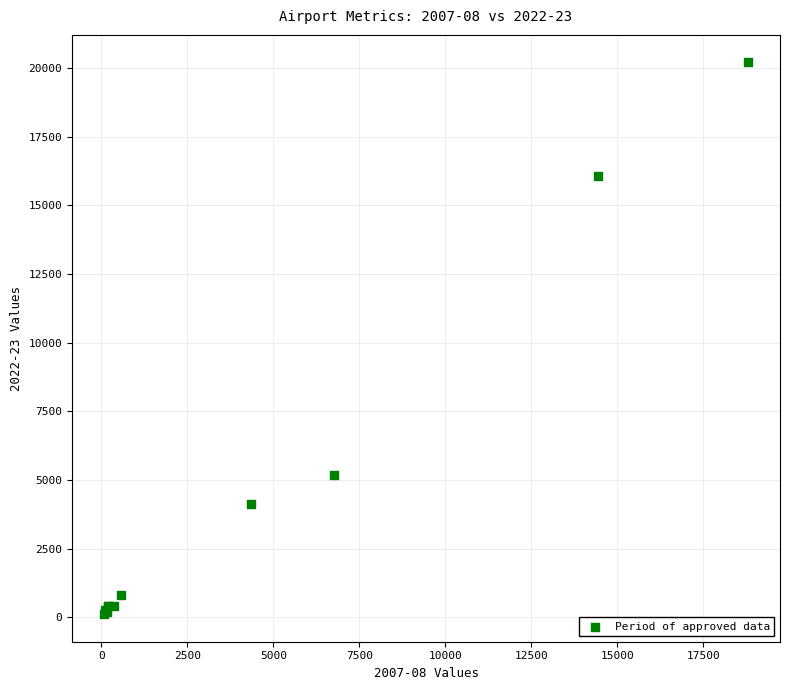

What Y value in the scatter plot is closest to 10157?

5190.1